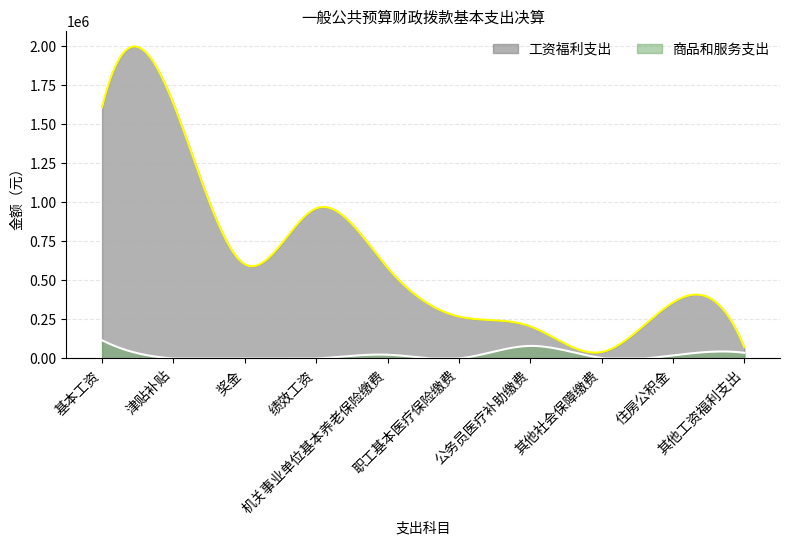

Does the chart display data point markers on the line(s)?

No